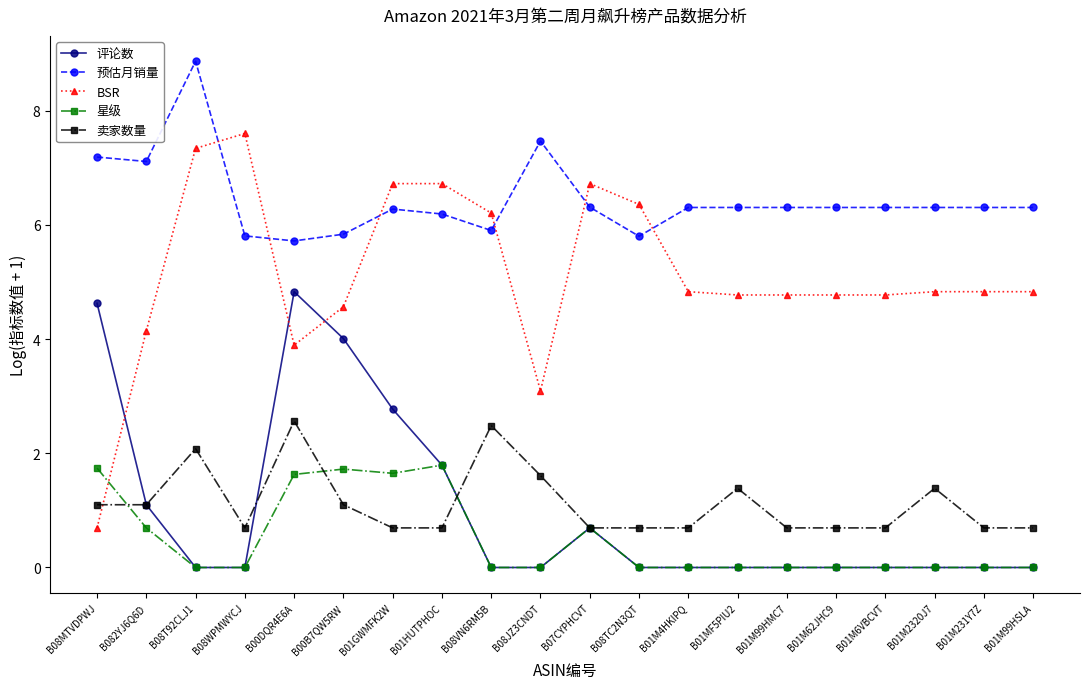

What is the difference between the highest and lowest values at B01M6VBCVT?

6.3